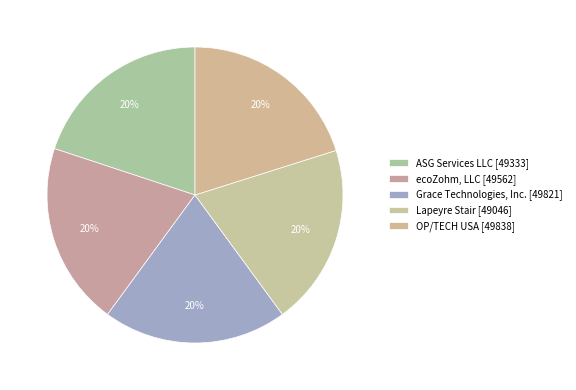

How many segments does this pie chart have?

5